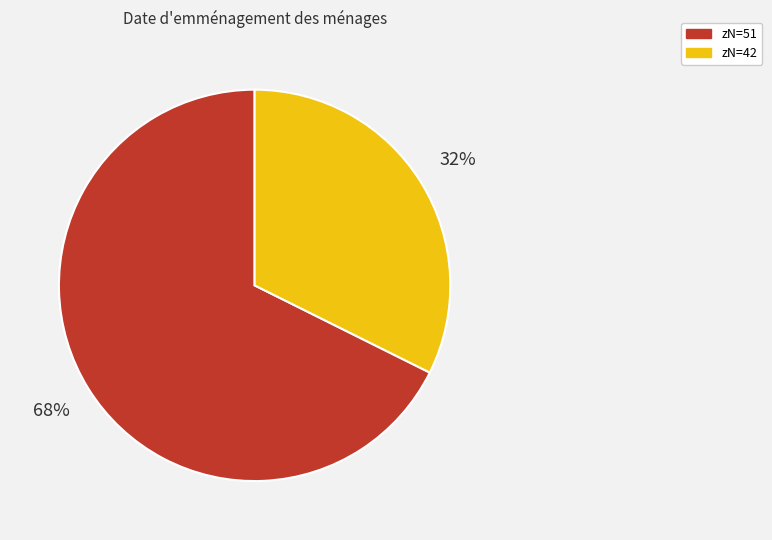

Rank the categories by value from highest to lowest.

zN=51, zN=42